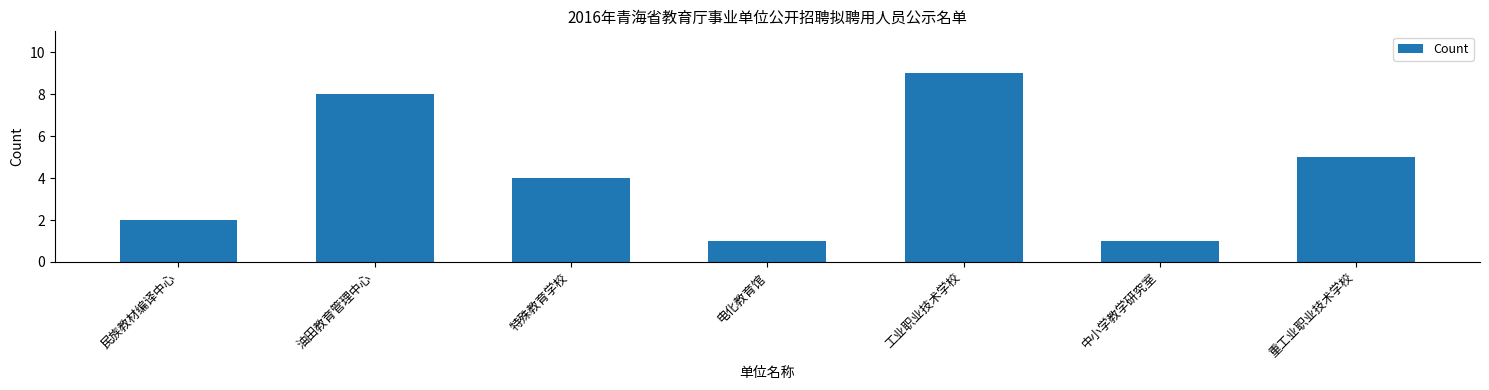

The chart shows a value of 2 at 民族教材编译中心. True or false?

True